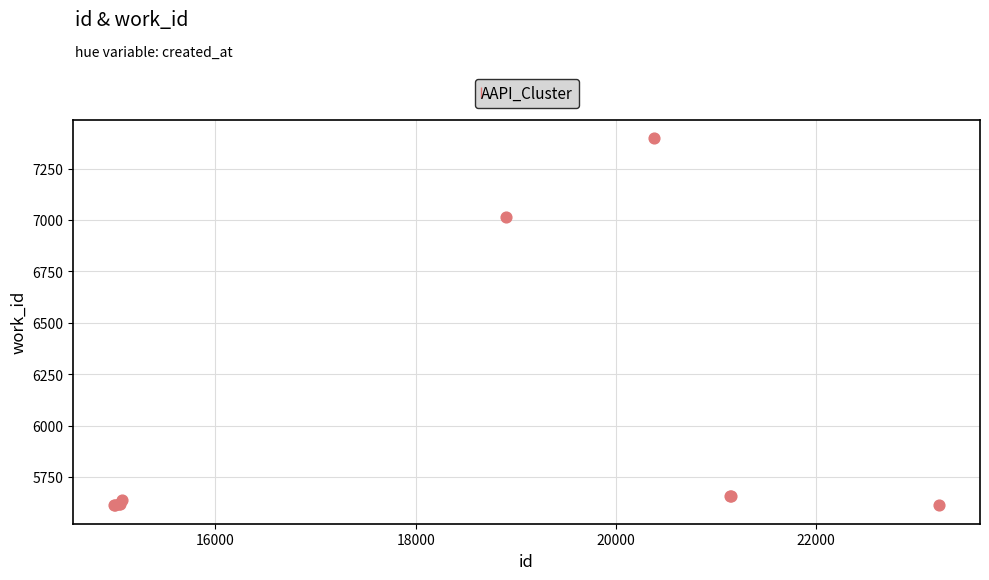

What Y value in the scatter plot is closest to 6505?

7013